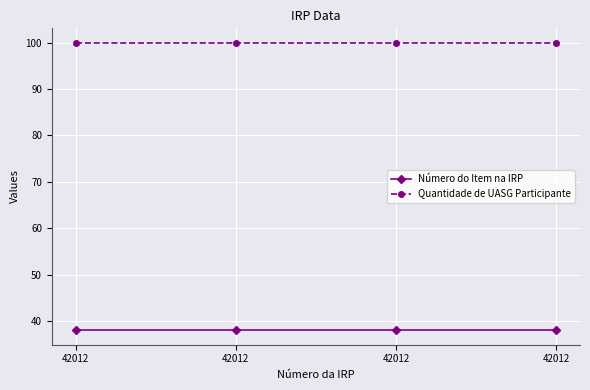

What is the sum of all Quantidade de UASG Participante values?

400